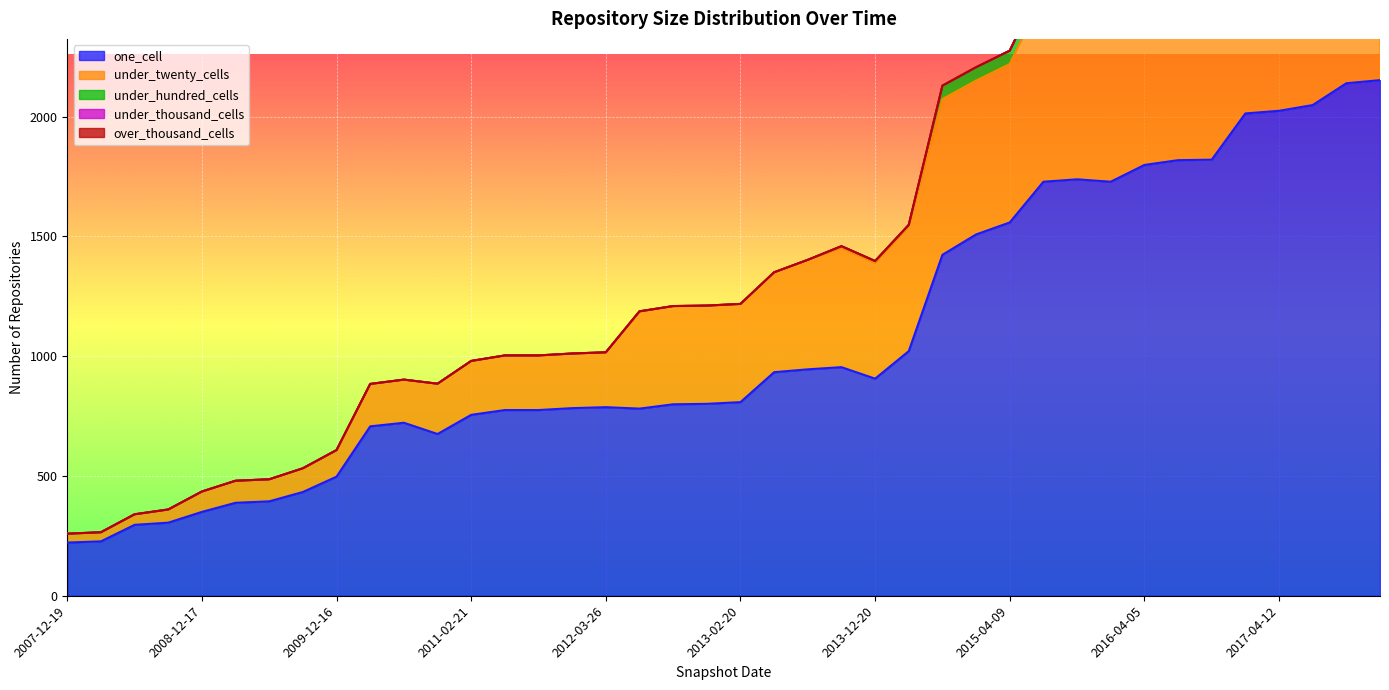

The value of under_thousand_cells at 2012-10-31 is 0. True or false?

True